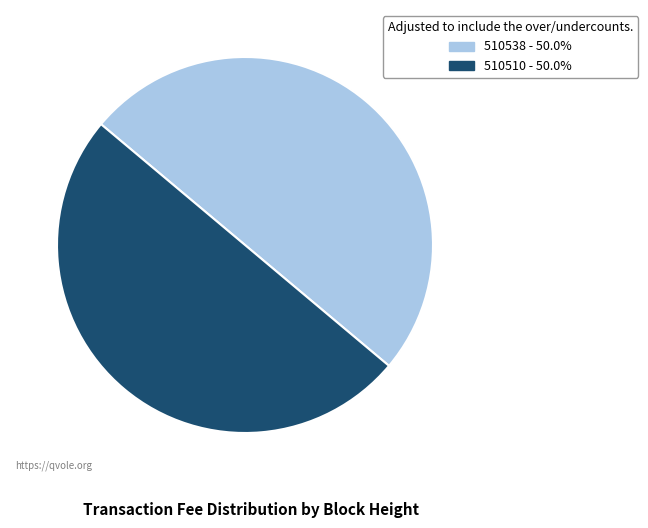

Combined, do 510510 - 50.0% and 510538 - 50.0% account for over 50%?

Yes